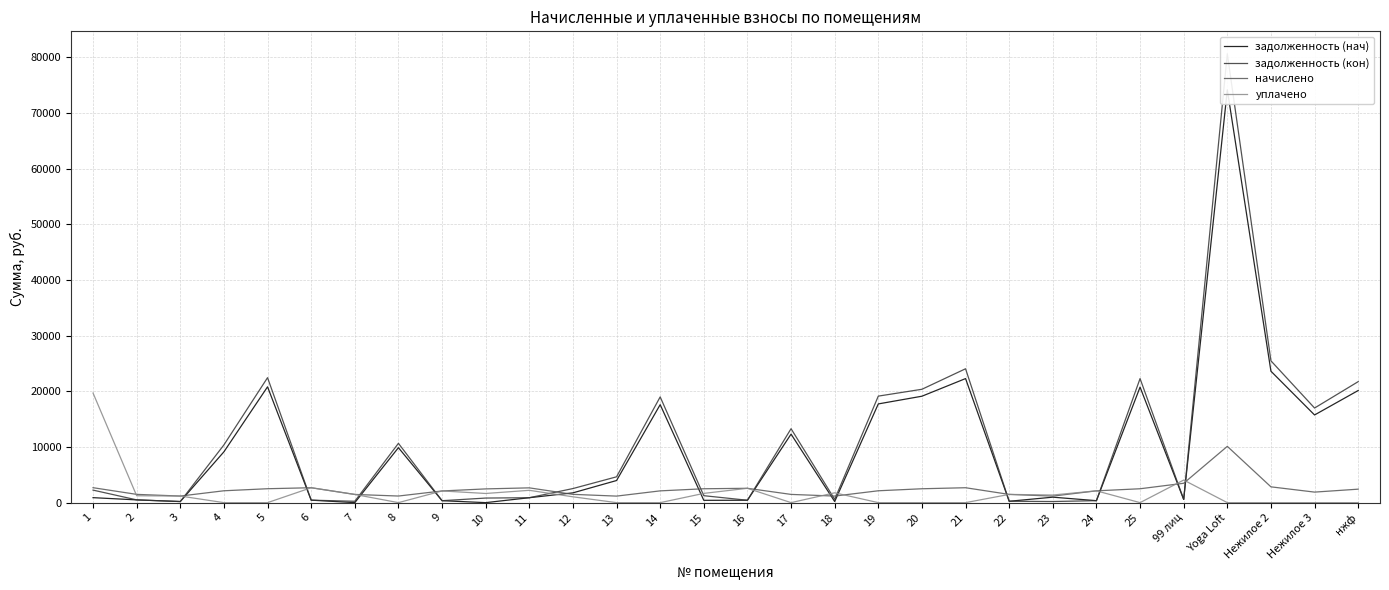

How many lines are shown in the chart?

4